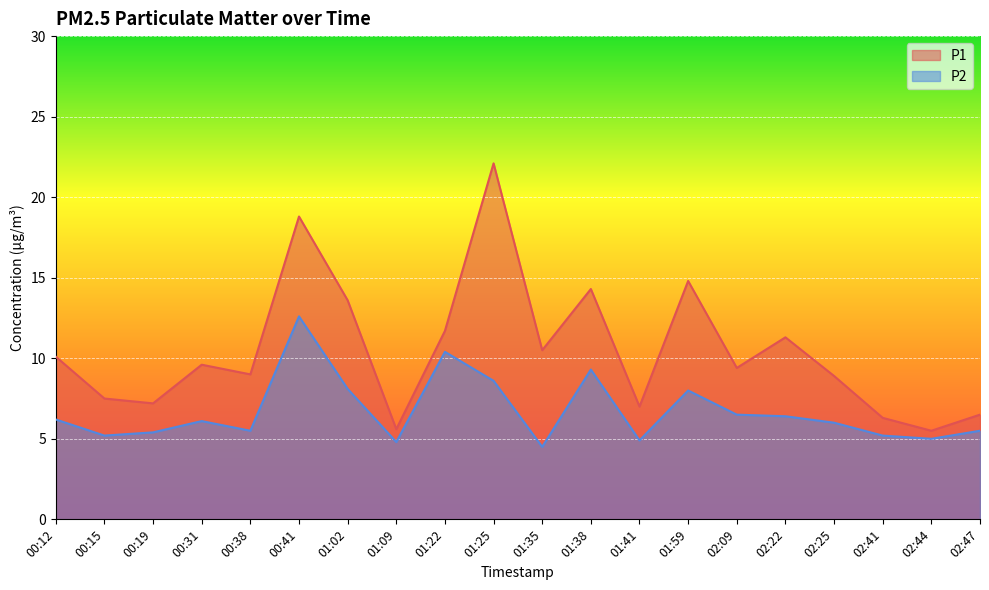

How many interior local valleys does the P2 series have?

6